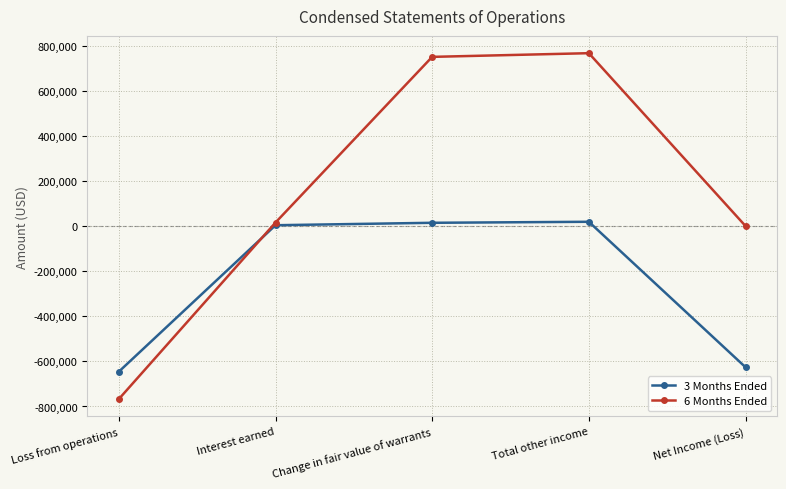

What are all the series names shown in the legend?

3 Months Ended, 6 Months Ended